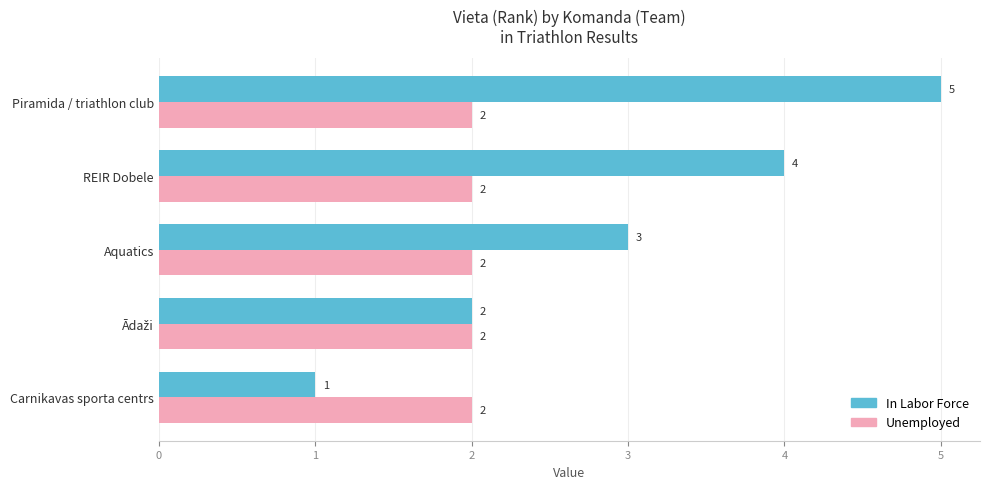

At which label is In Labor Force closest to 3?

Aquatics